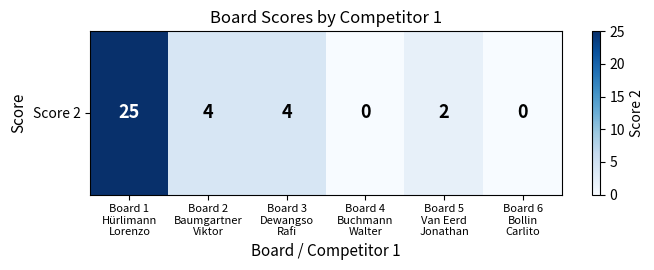

Reading left to right, list all the values displayed in this chart.

Board 1
Hürlimann
Lorenzo=25	Board 2
Baumgartner
Viktor=4	Board 3
Dewangso
Rafi=4	Board 4
Buchmann
Walter=0	Board 5
Van Eerd
Jonathan=2	Board 6
Bollin
Carlito=0